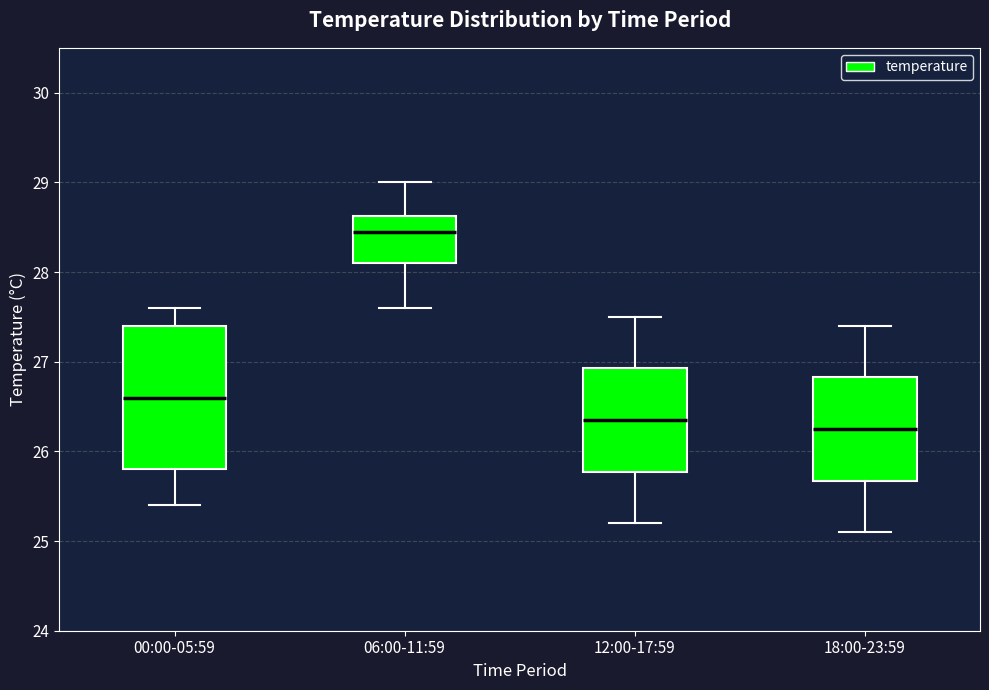

Reading left to right, read every box against the y-axis: the position of its median line, the range the box covers, and the ends of its whiskers. The values are not printed on the chart, so give them approximately, as read against the axis.

00:00-05:59: median 26.6, box 25.8 to 27.4, whiskers 25.4 to 27.6
06:00-11:59: median 28.5, box 28.1 to 28.6, whiskers 27.6 to 29.0
12:00-17:59: median 26.4, box 25.8 to 26.9, whiskers 25.2 to 27.5
18:00-23:59: median 26.3, box 25.7 to 26.8, whiskers 25.1 to 27.4